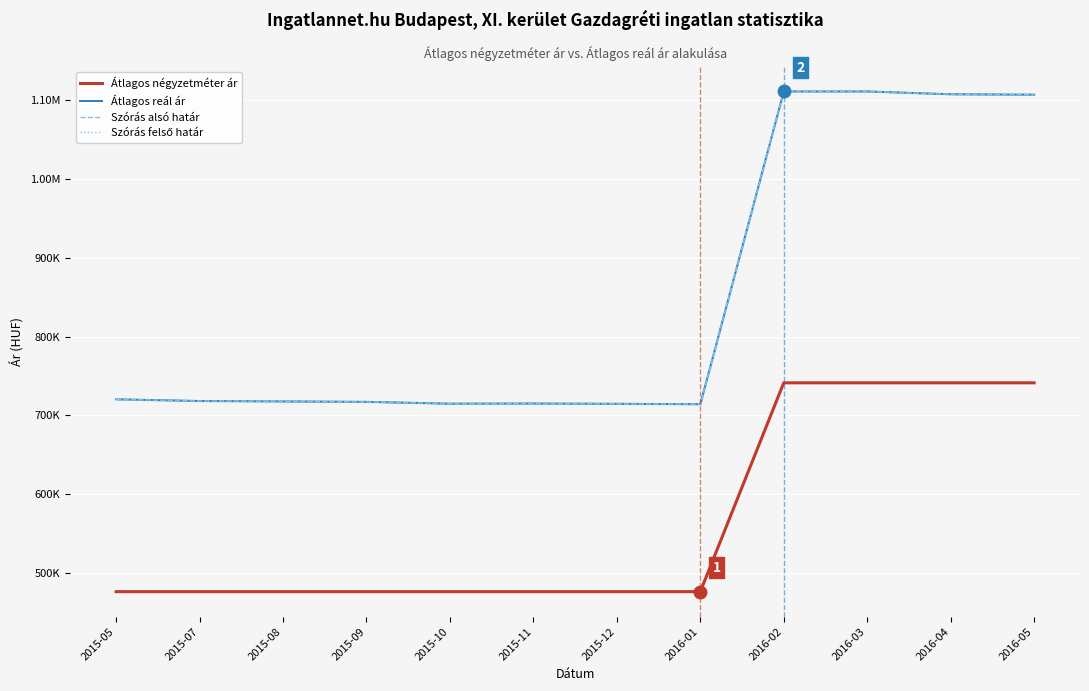

Is it true that Átlagos reál ár equals 714119 at 2016-01?

True